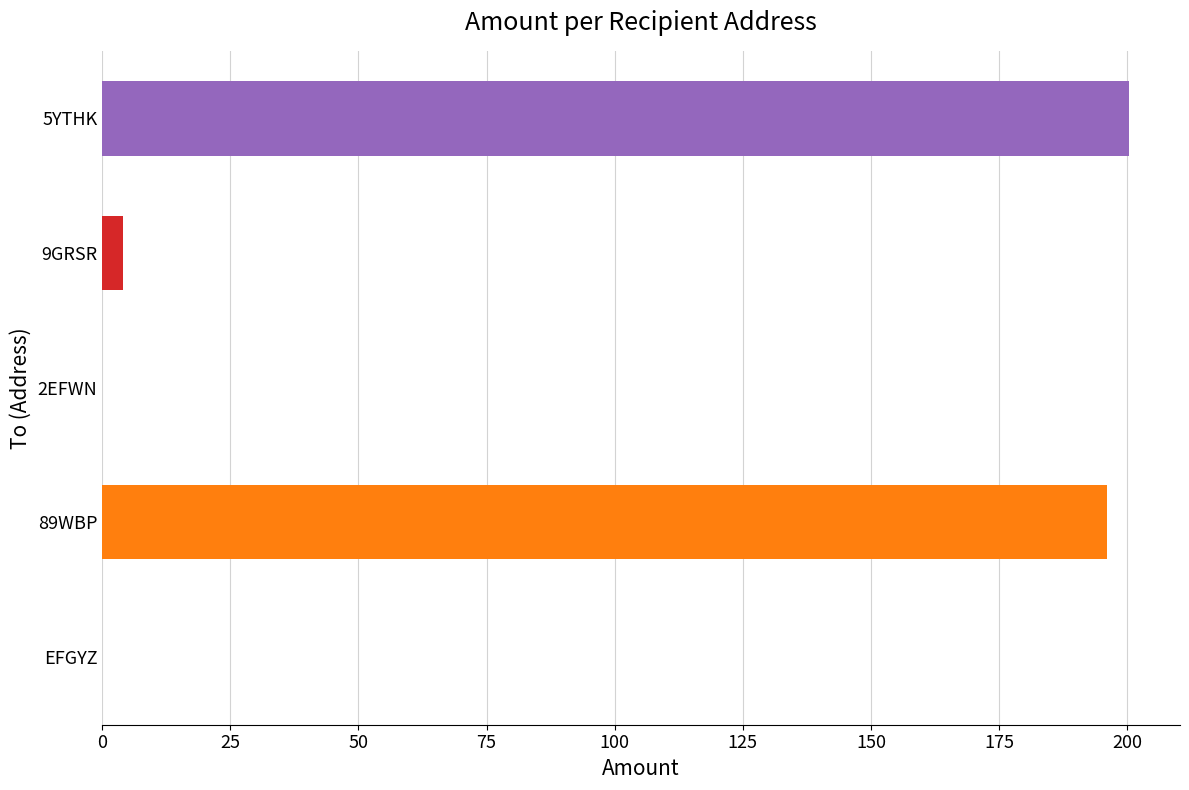

What is the average value?

80.1